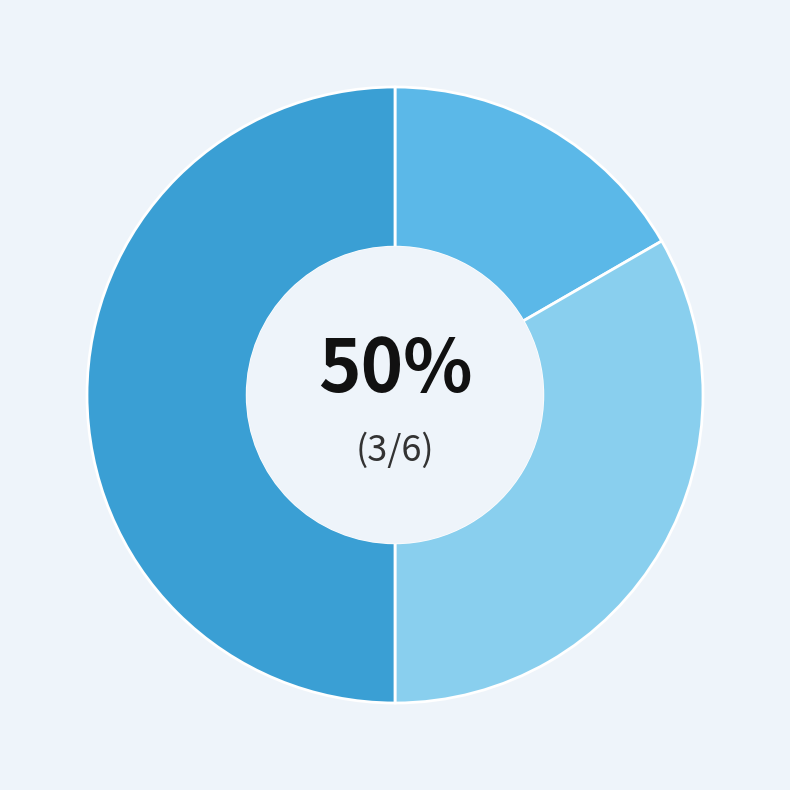

Approximately how many times larger is the value at Основне місце роботи compared to Сумісництво?

0.3